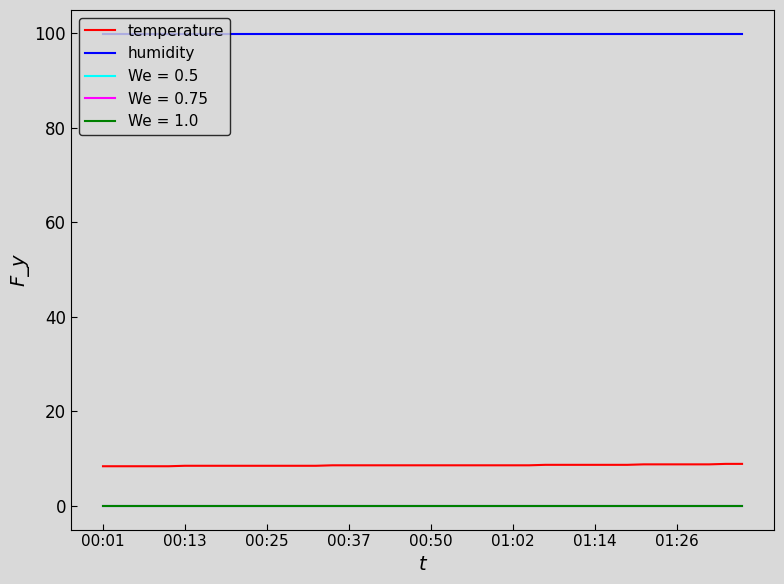

Is this an area chart (filled region under the line)?

No